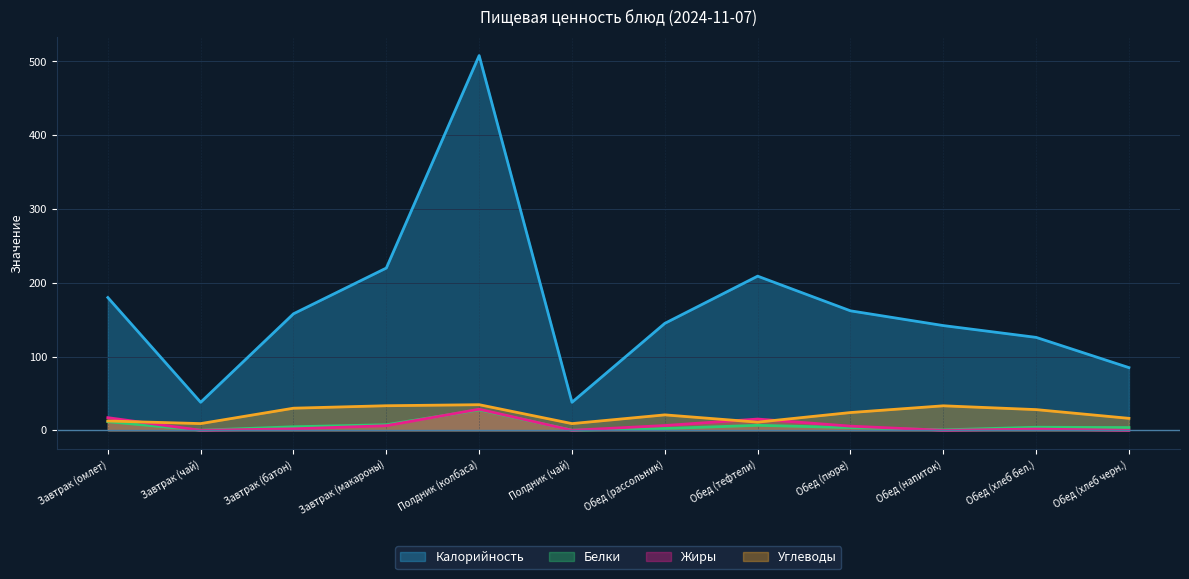

The Белки series shows 1.6 at Обед (пюре). True or false?

False